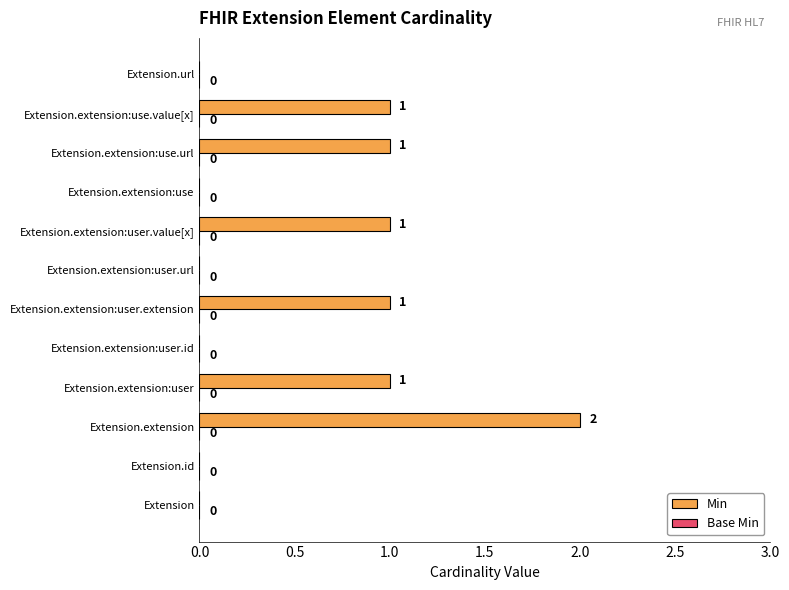

Does the chart contain stacked bars?

No